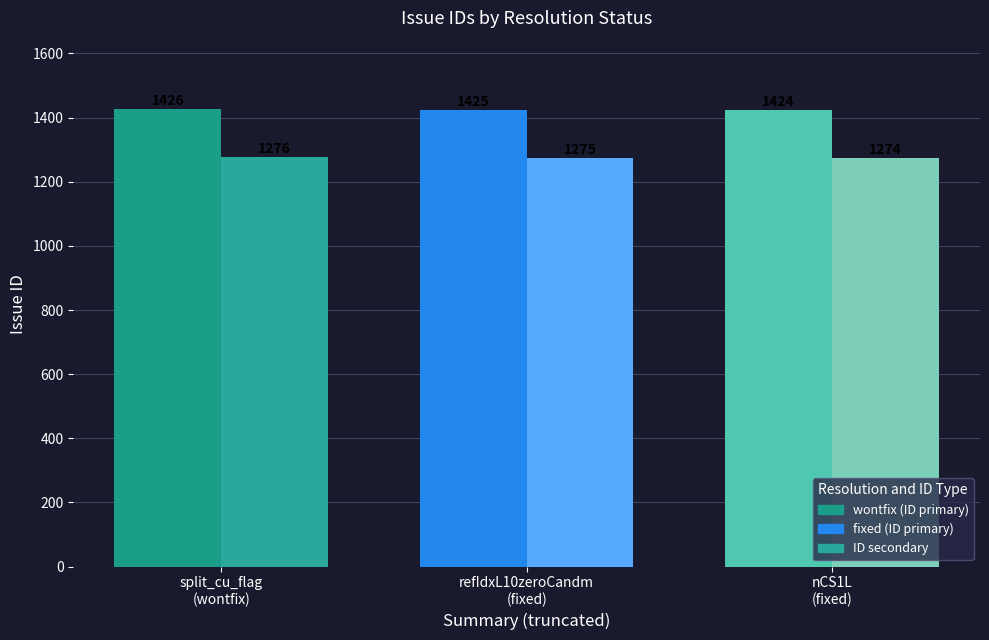

How many bars are there in total?

6